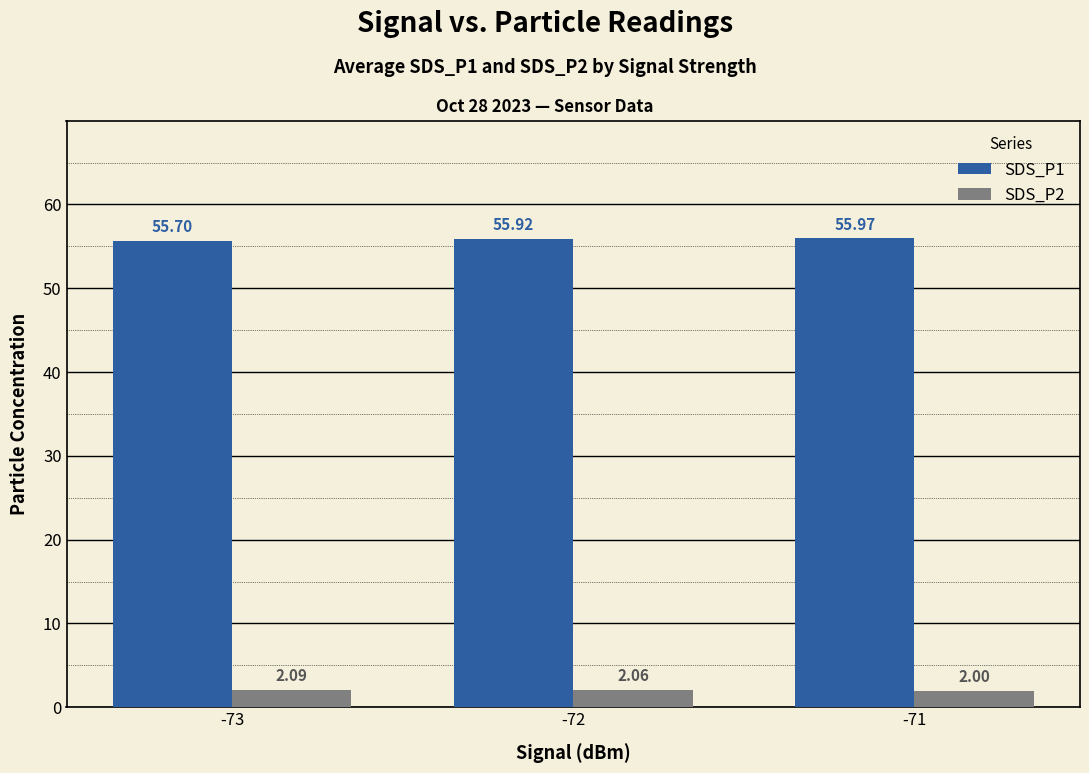

Which series changed the most between -73 and -71?

SDS_P1